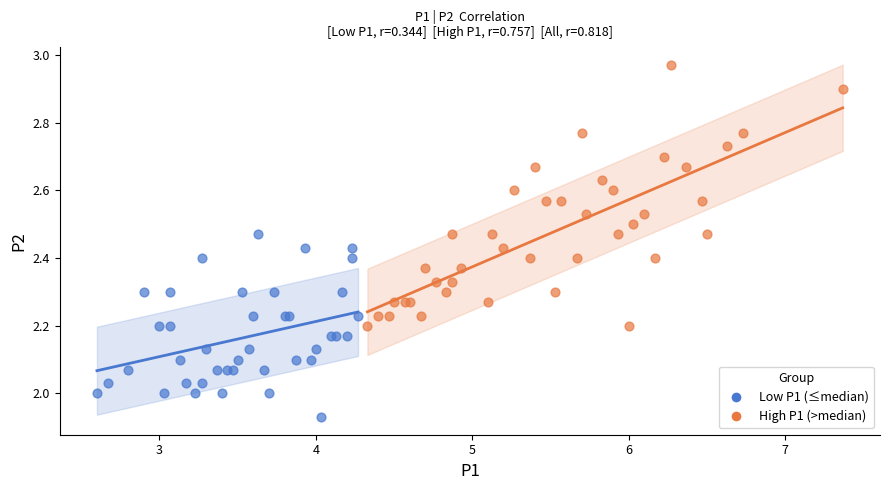

What are all the series names shown in the legend?

Low P1 (≤median), High P1 (>median)